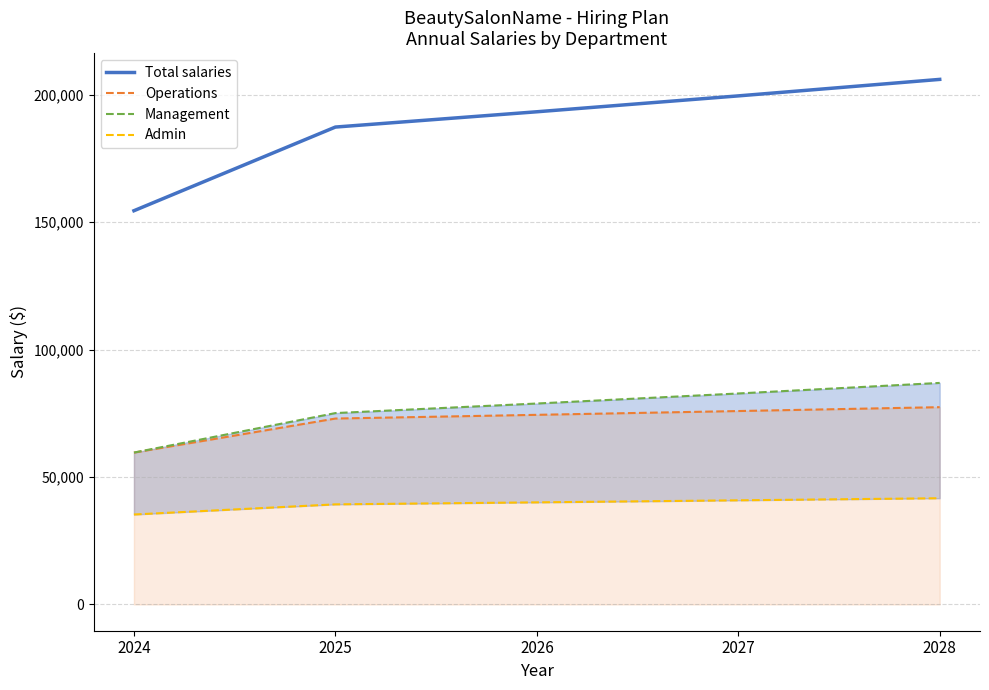

Which series has the largest total across all categories?

Total salaries